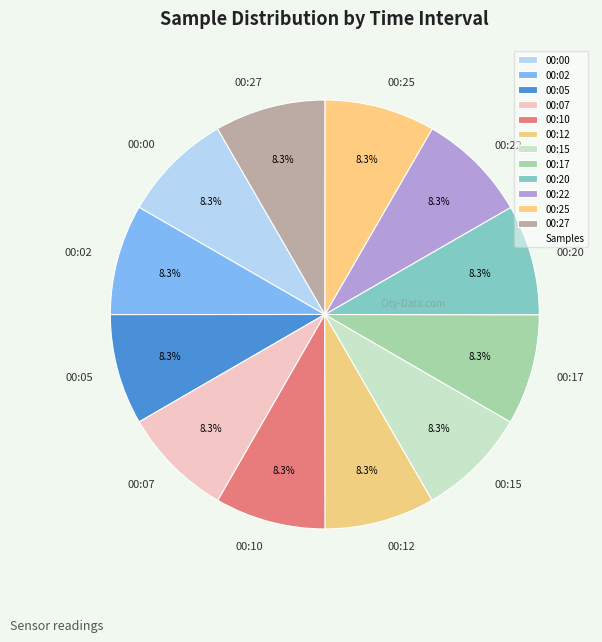

Does 00:12 account for over 50% of the chart?

No